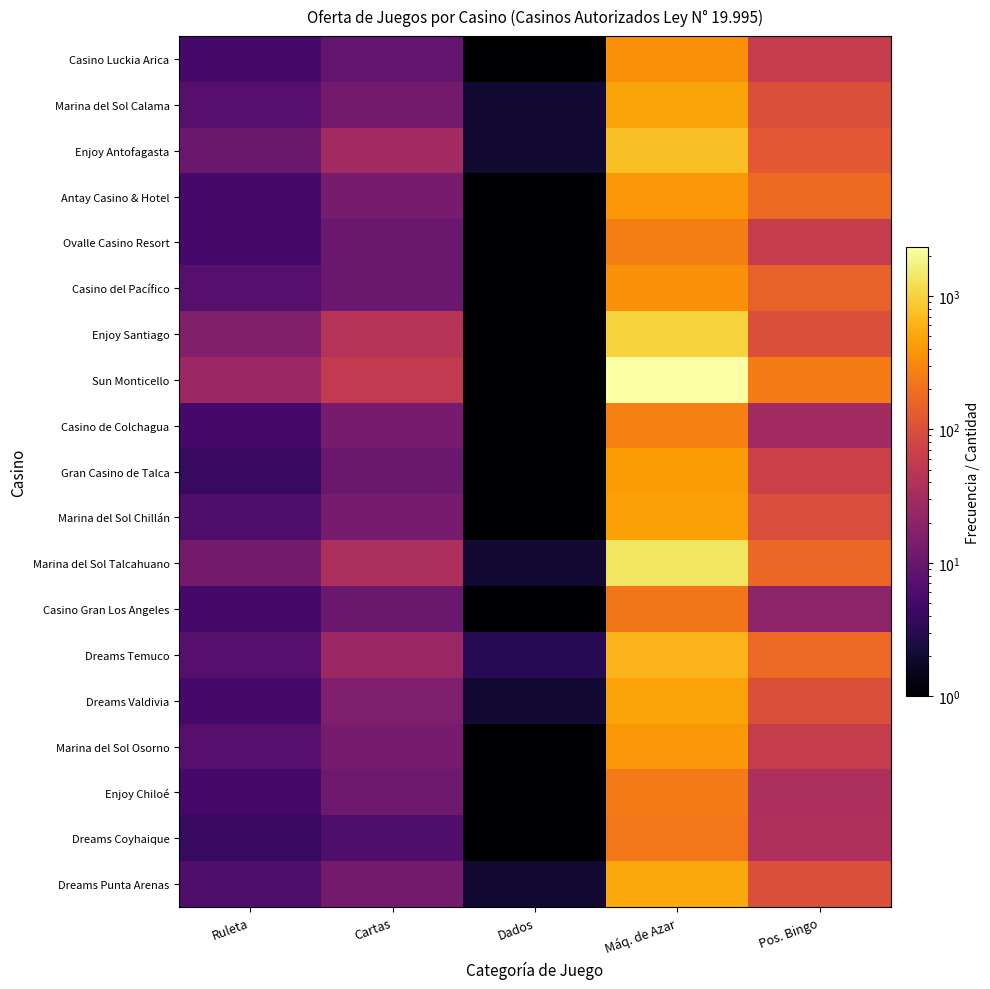

Which series has the largest total across all categories?

Sun Monticello